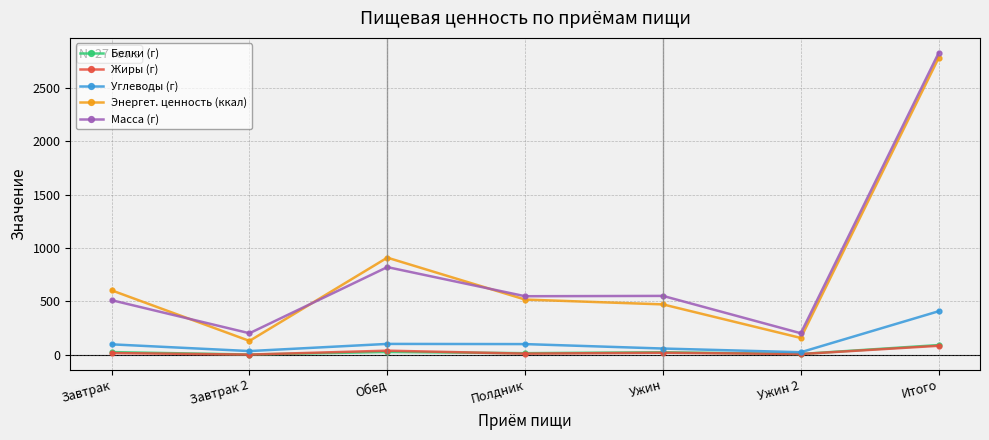

What is the average value of the Белки (г) series?

25.5